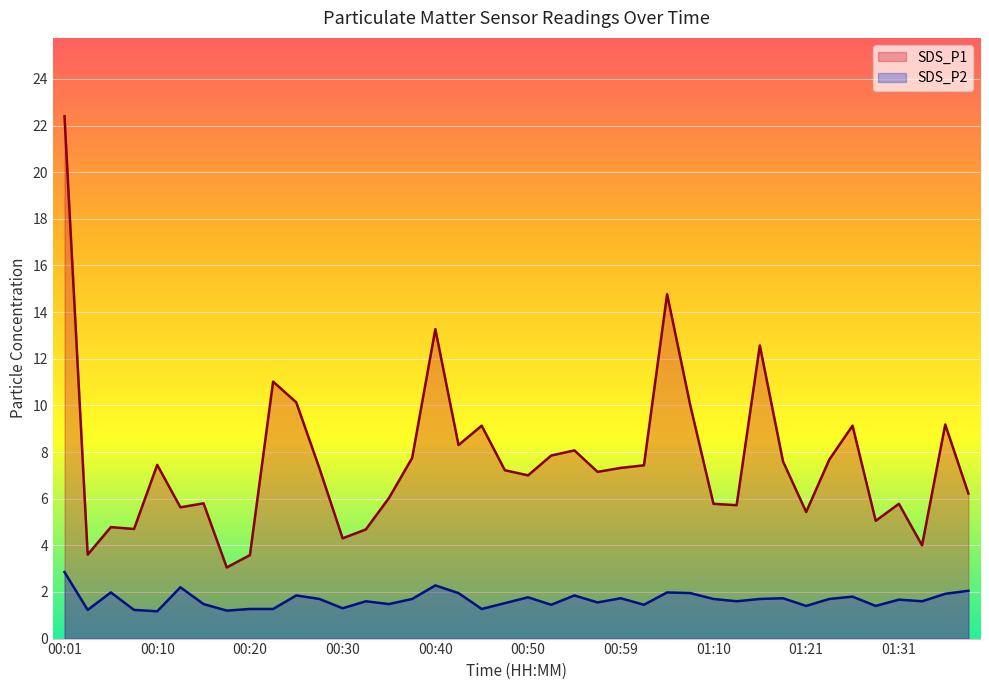

What is the difference between the second highest and second lowest values in the SDS_P2 series?

1.1